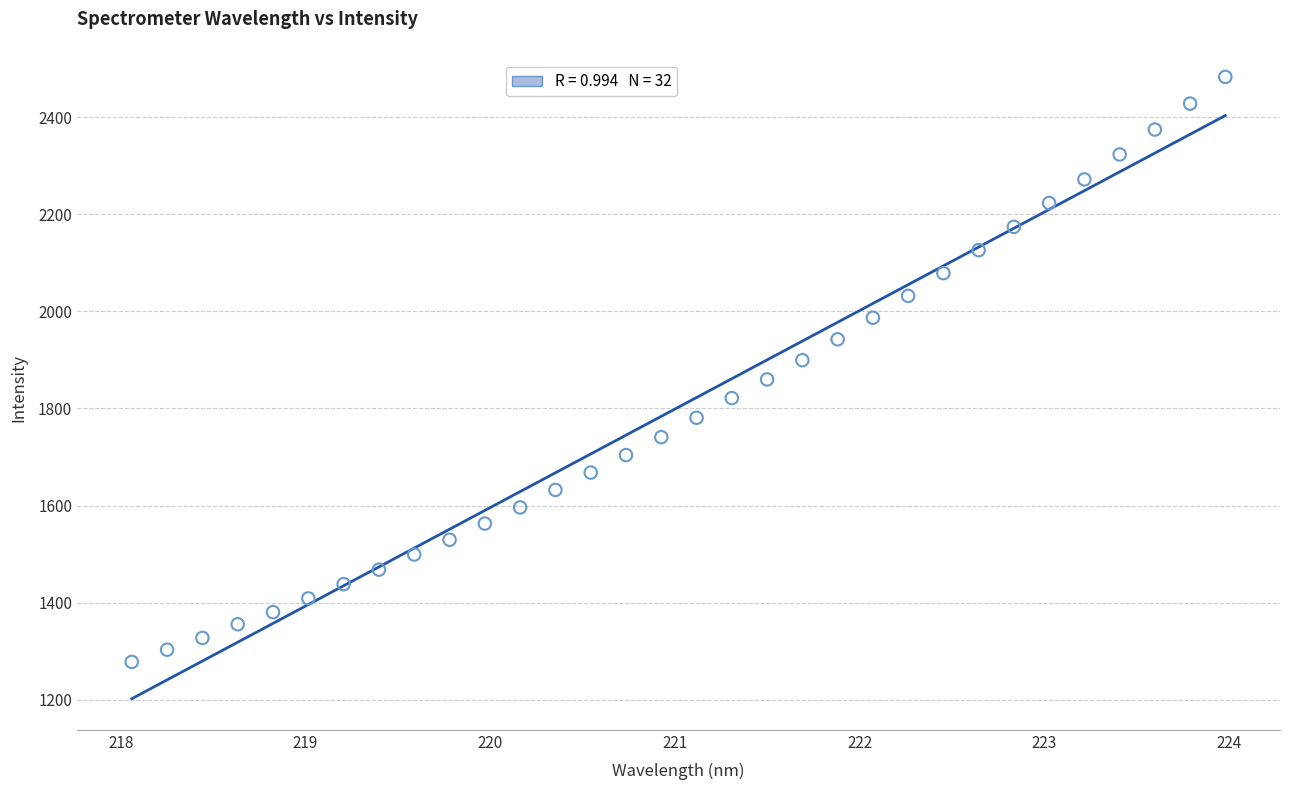

What is the range of Y values (max minus min)?

1205.2